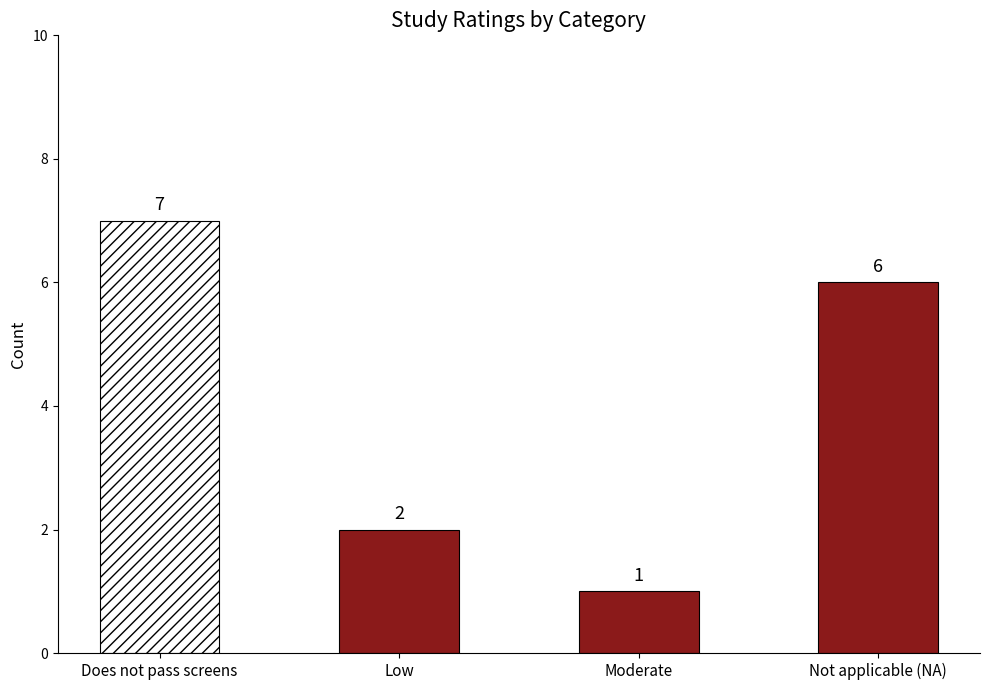

What is the minimum value shown in the chart?

1